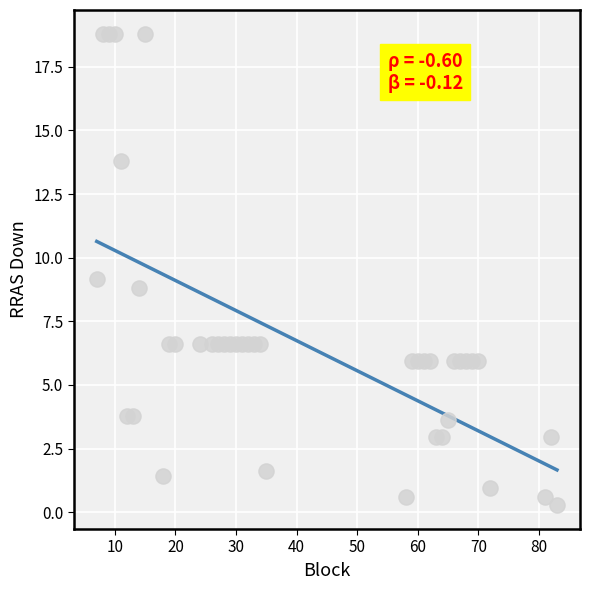

What is the range of Y values (max minus min)?

18.5